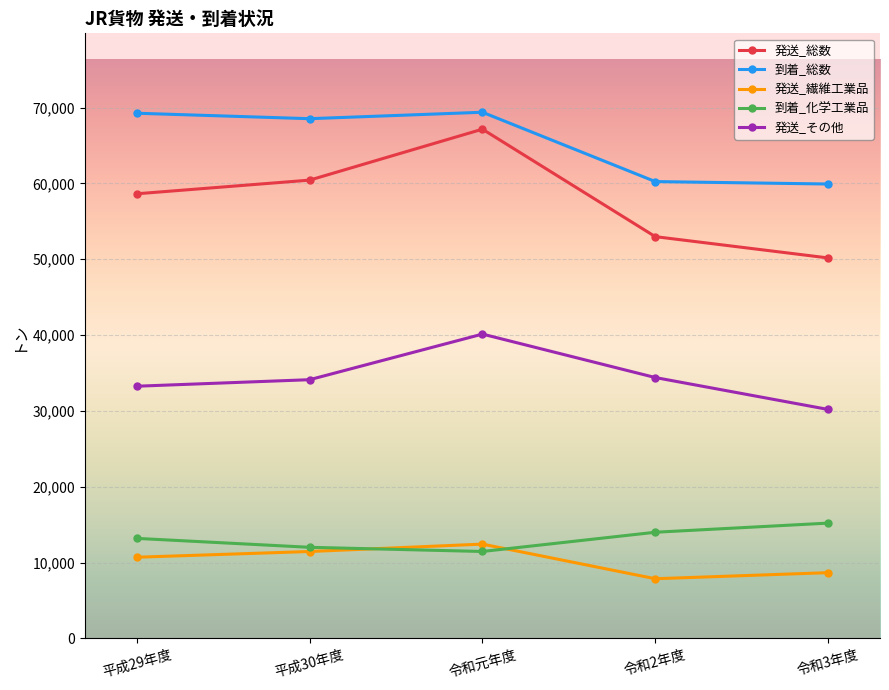

At which category is the sum across all series the highest?

令和元年度